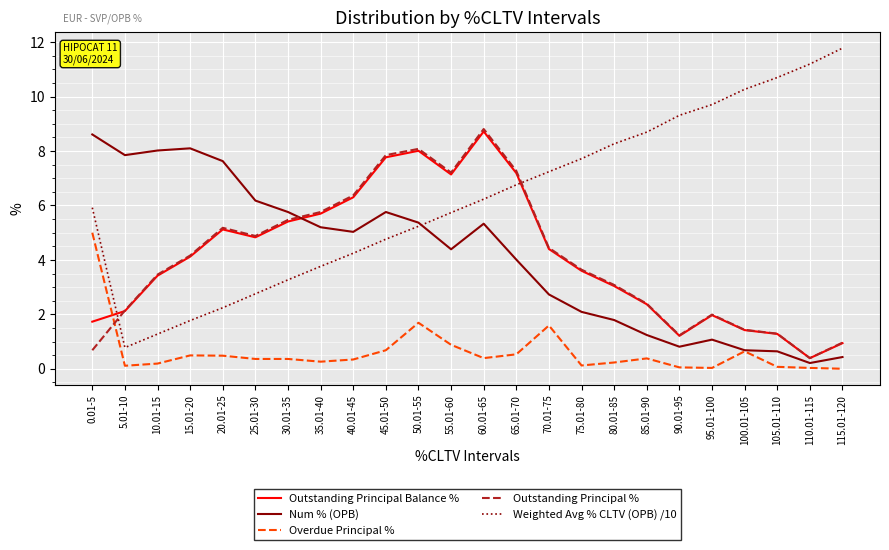

What is the difference between the Weighted Avg % CLTV (OPB) /10 values at 20.01-25 and 65.01-70?

4.5